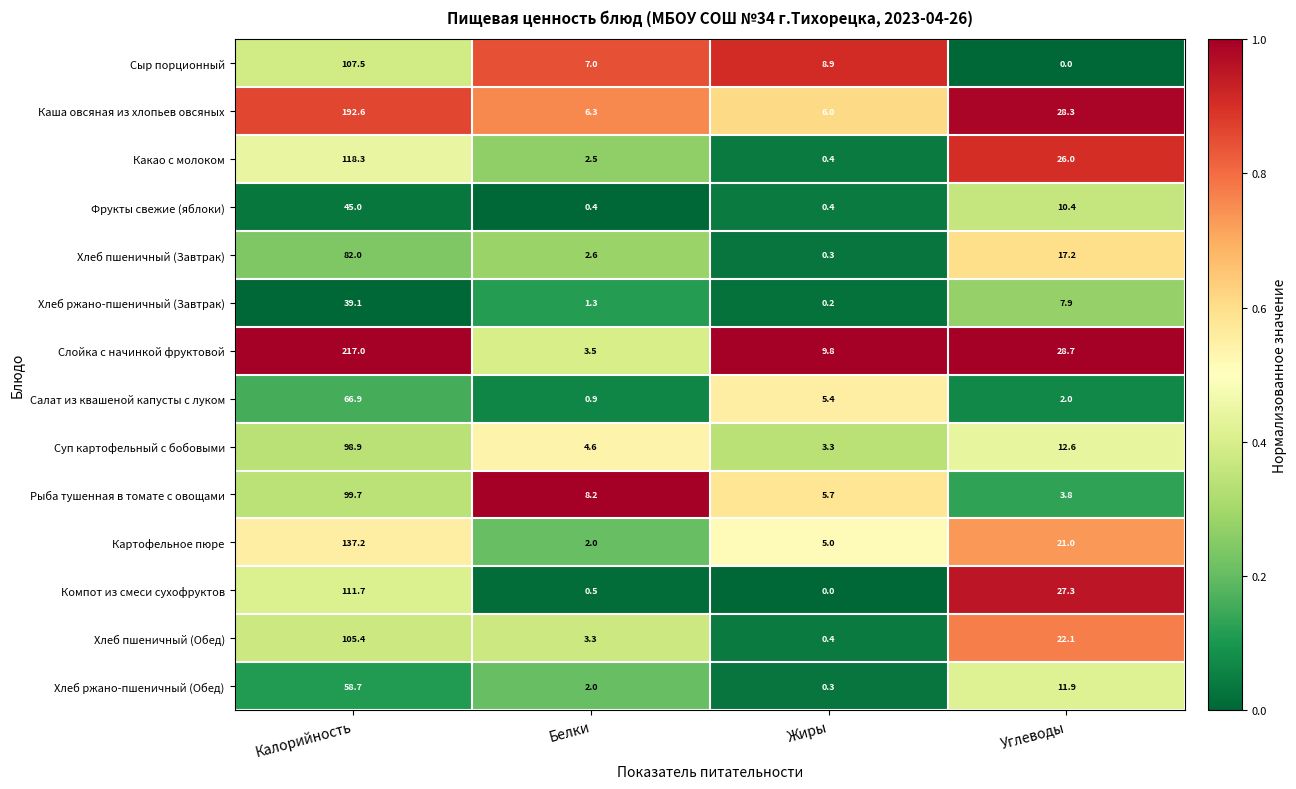

What is the sum of the Салат из квашеной капусты с луком values at Белки and Жиры?

6.3